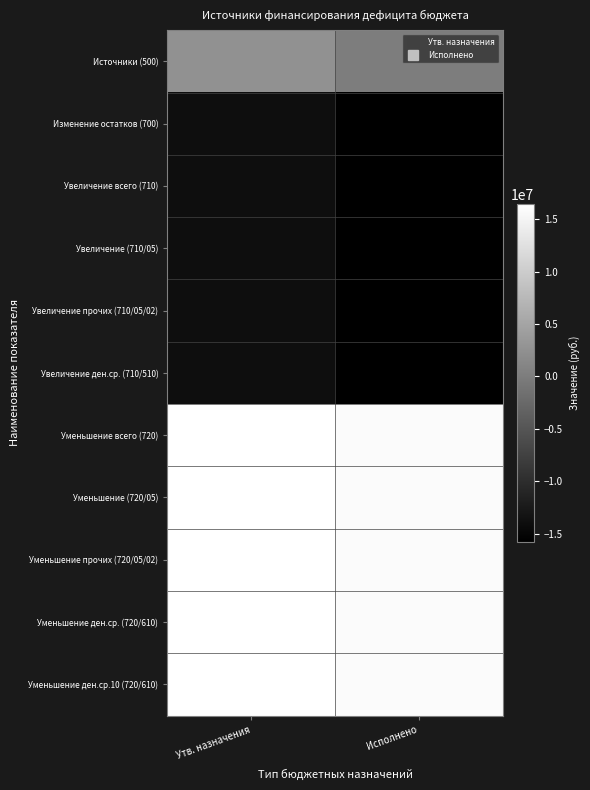

At which category does the chart reach its minimum across all series?

Исполнено